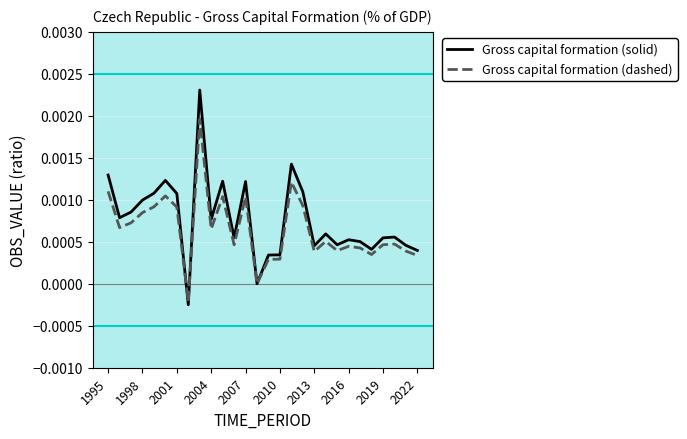

What are all the series names shown in the legend?

Gross capital formation (solid), Gross capital formation (dashed)